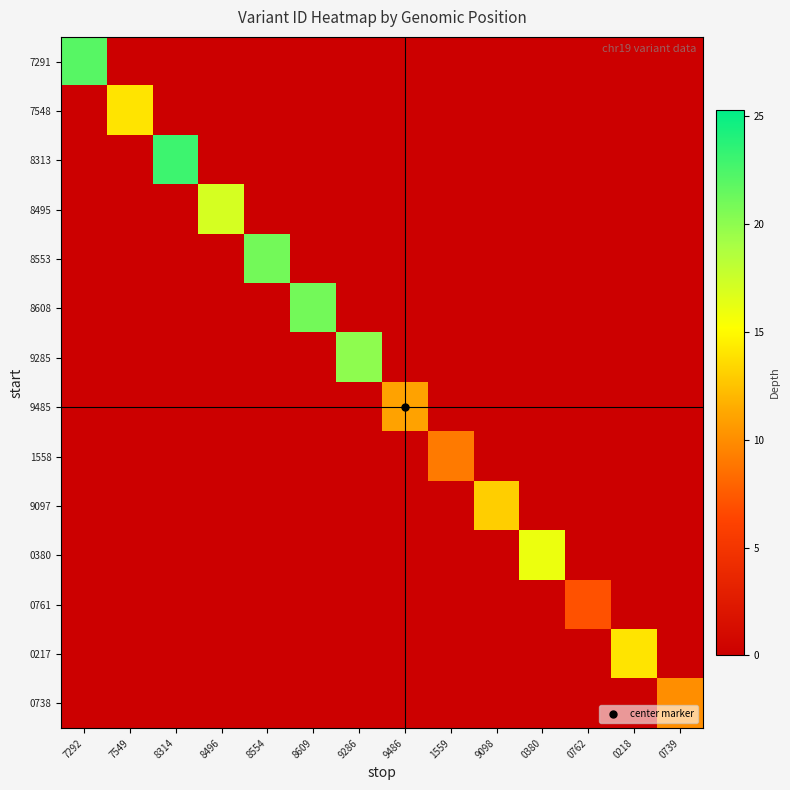

Which category has the lowest value across all series?

7549